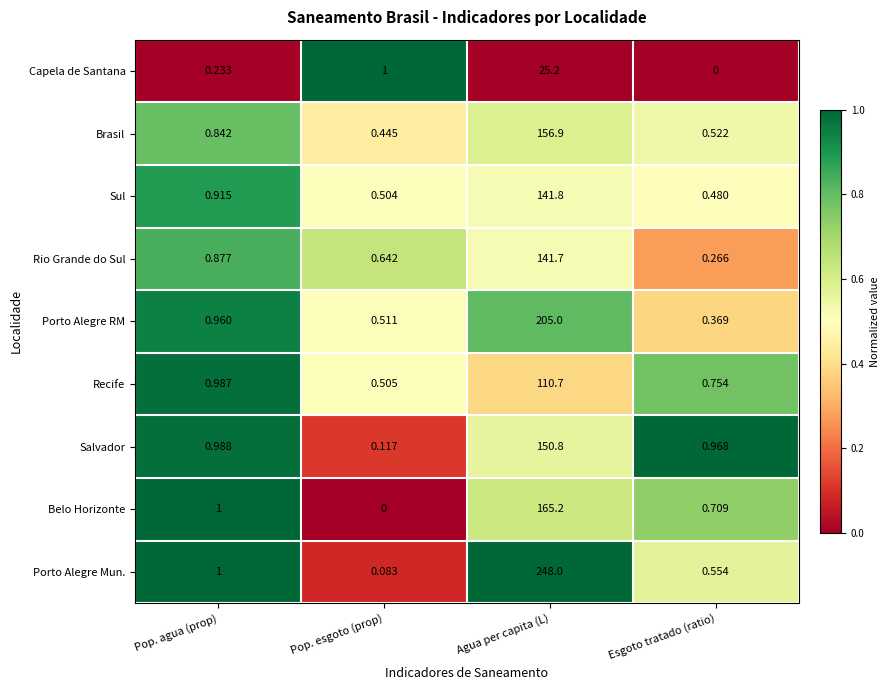

At which category is the sum across all series the highest?

Agua per capita (L)